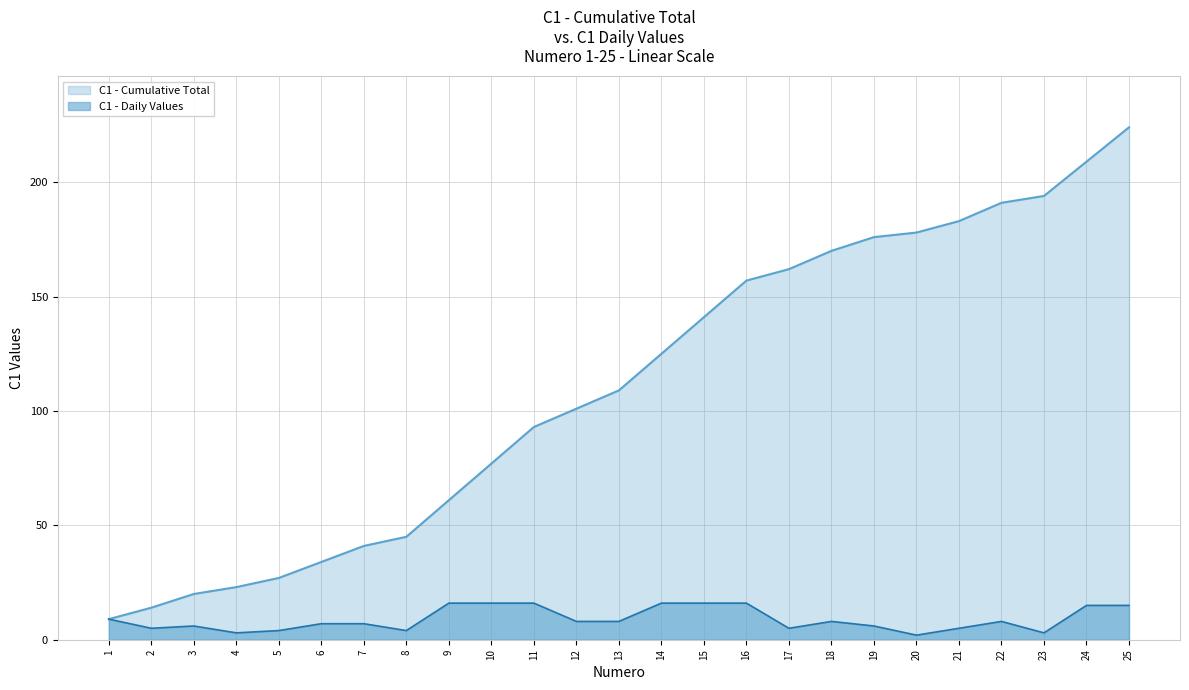

What is the difference between the C1 Values values at 24 and 4?

12